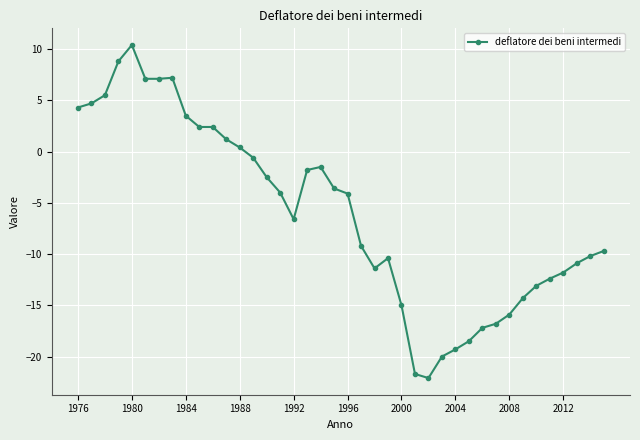

What is the difference between the second highest and second lowest values?

30.5